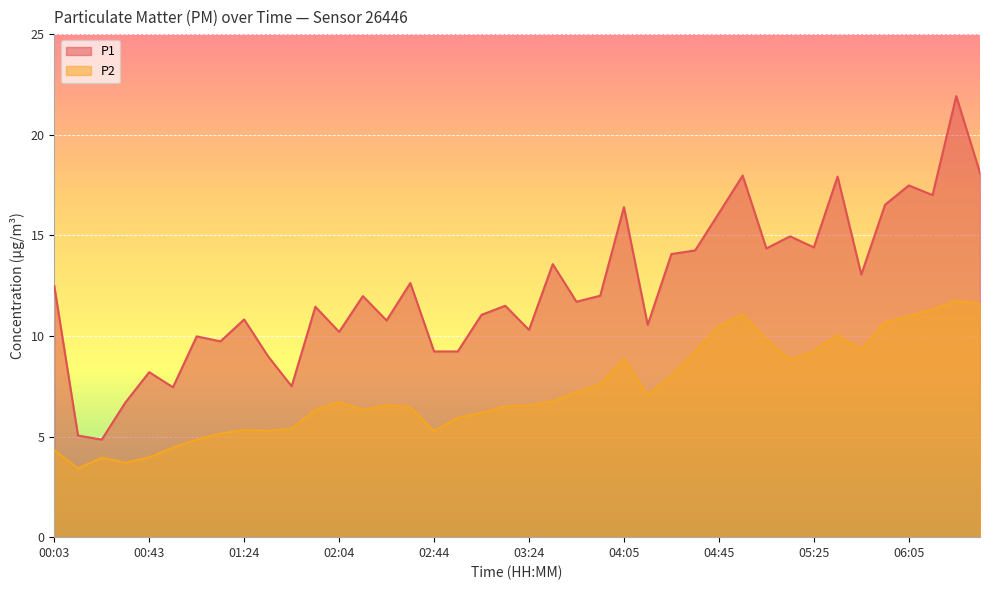

How many data points does each series have?

40